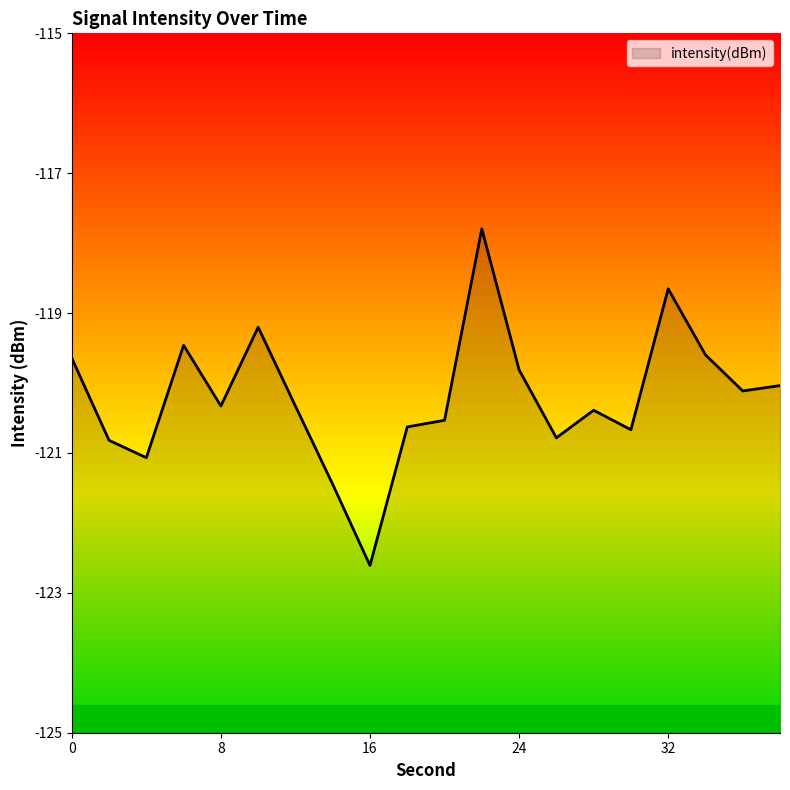

Does the chart have visible grid lines?

No